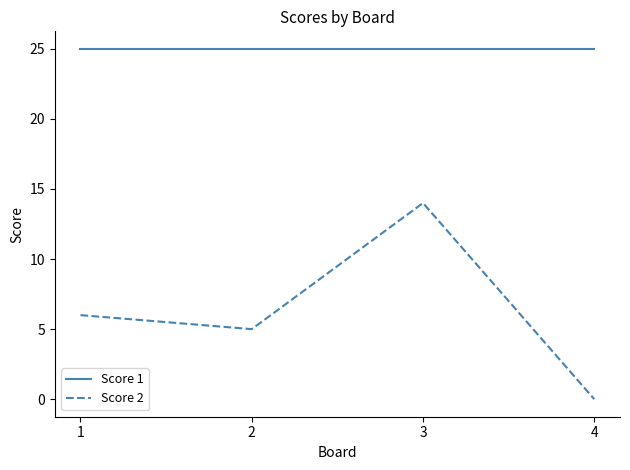

What is the total value across all series at 2?

30